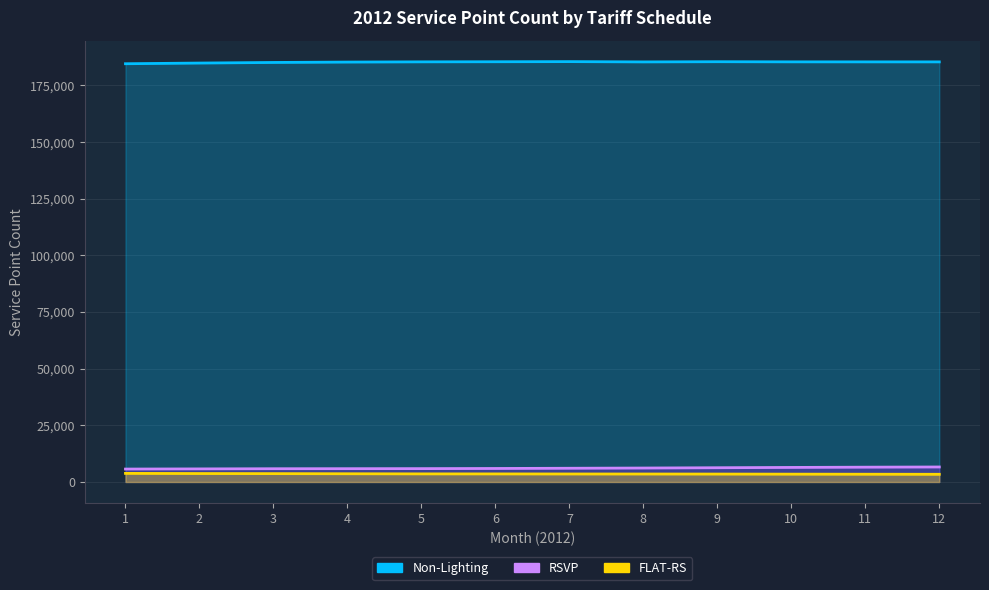

Does the chart have visible grid lines?

Yes